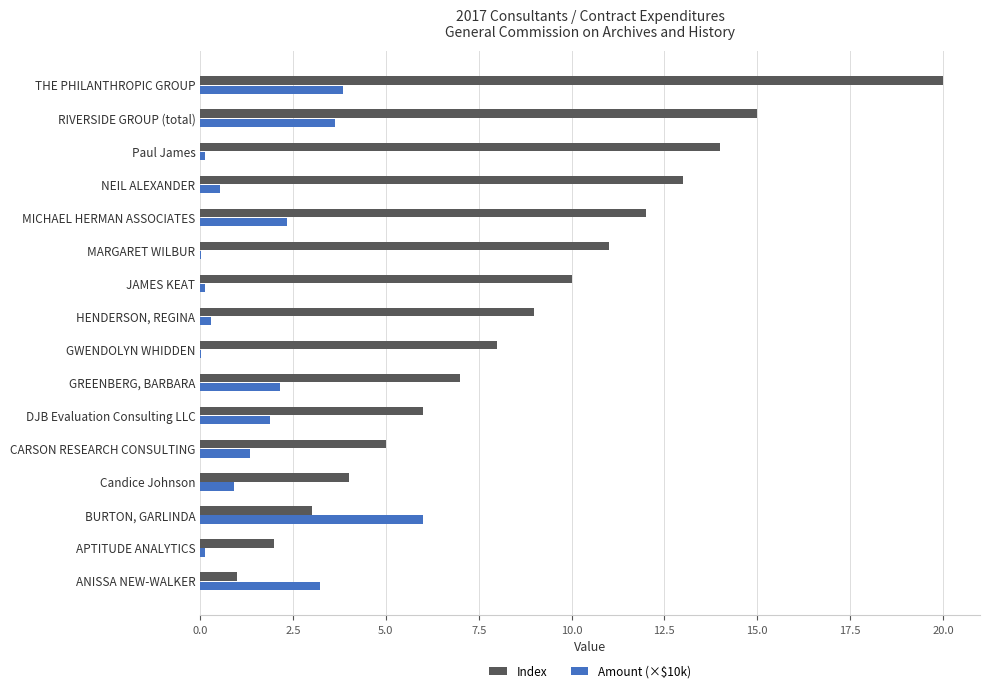

Count the number of data series in this chart.

2